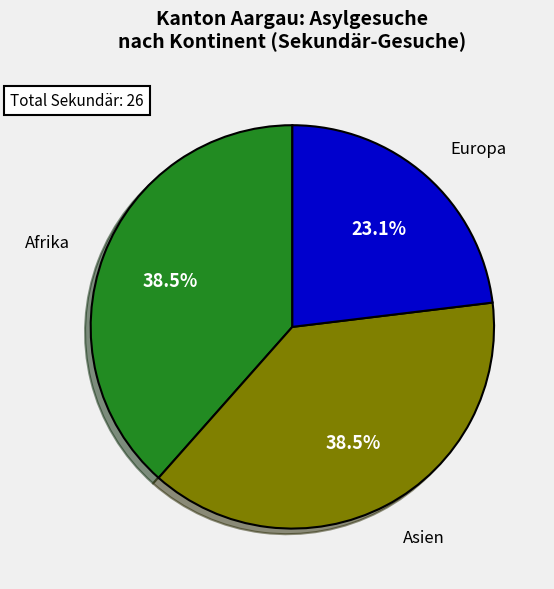

Is the sum of Europa and Afrika greater than half?

Yes